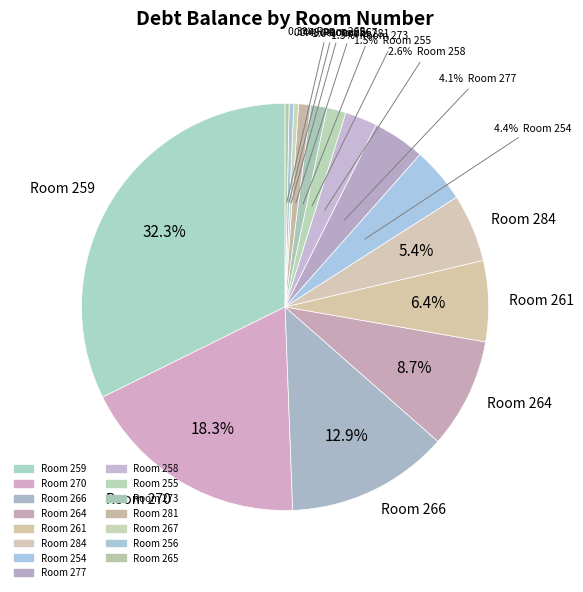

How many slices are in this pie chart?

15